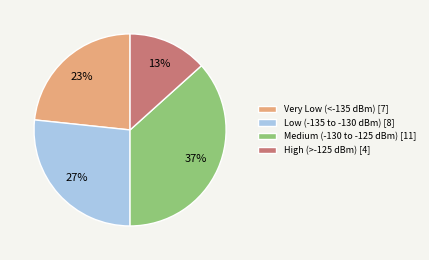

The Very Low (<-135 dBm) [7] slice represents 23% of the pie. True or false?

True